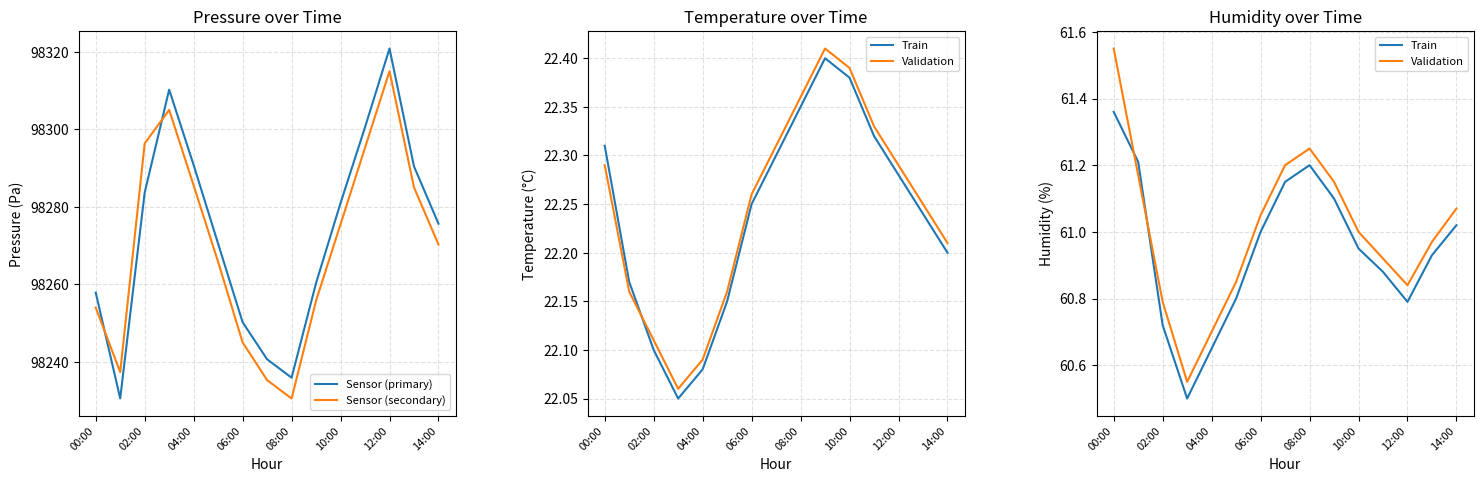

The value of Validation at 11 is 60.9. True or false?

True